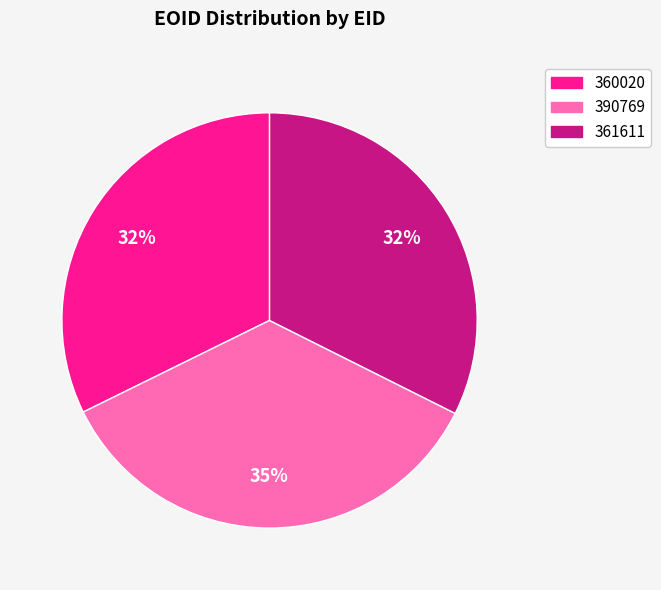

To the nearest percent, what is the average slice percentage?

33%